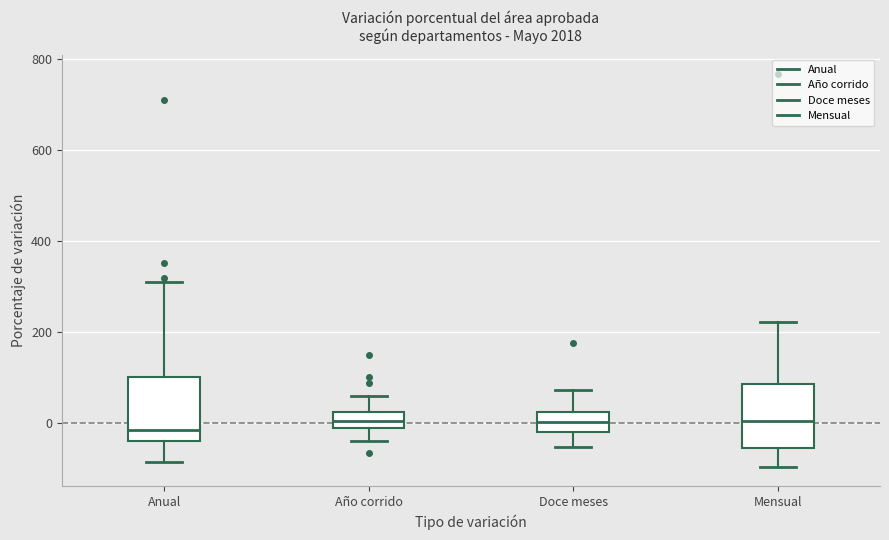

Where does the upper whisker of the box for Doce meses end on the y-axis? The values are not printed on the chart, so give them approximately, as read against the axis.

80